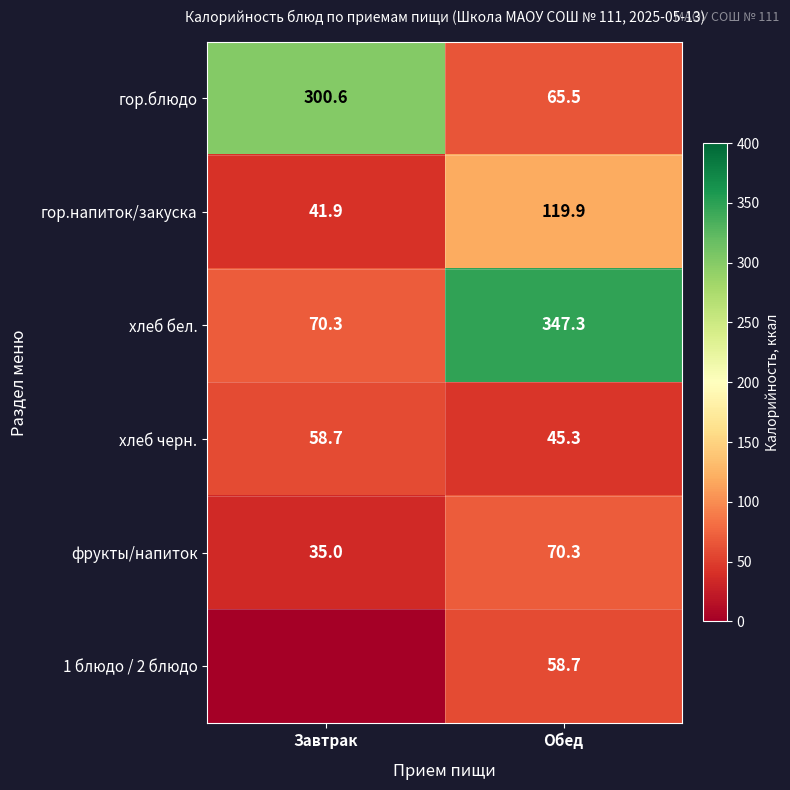

At which label is фрукты/напиток closest to 52?

Завтрак